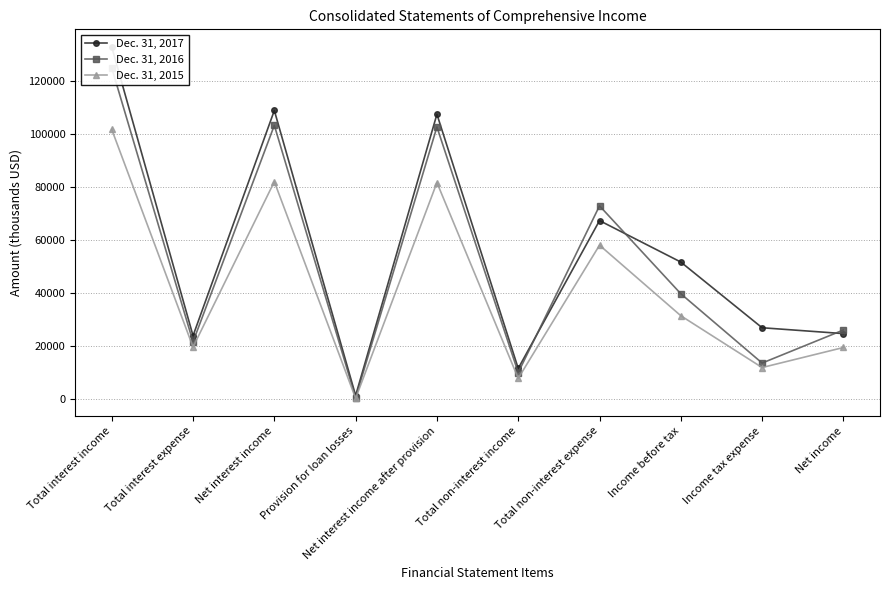

Where is the first local maximum for Dec. 31, 2017?

Net interest income